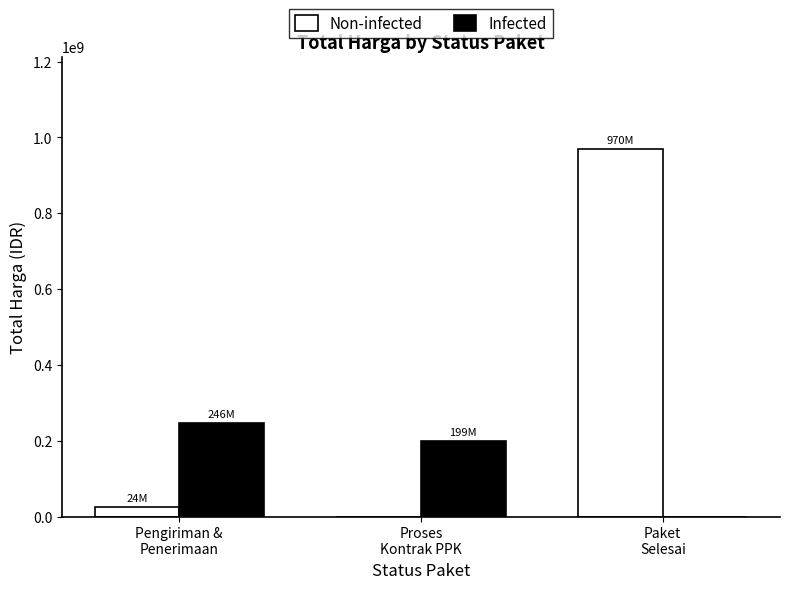

What is the maximum value shown in the chart?

970130000